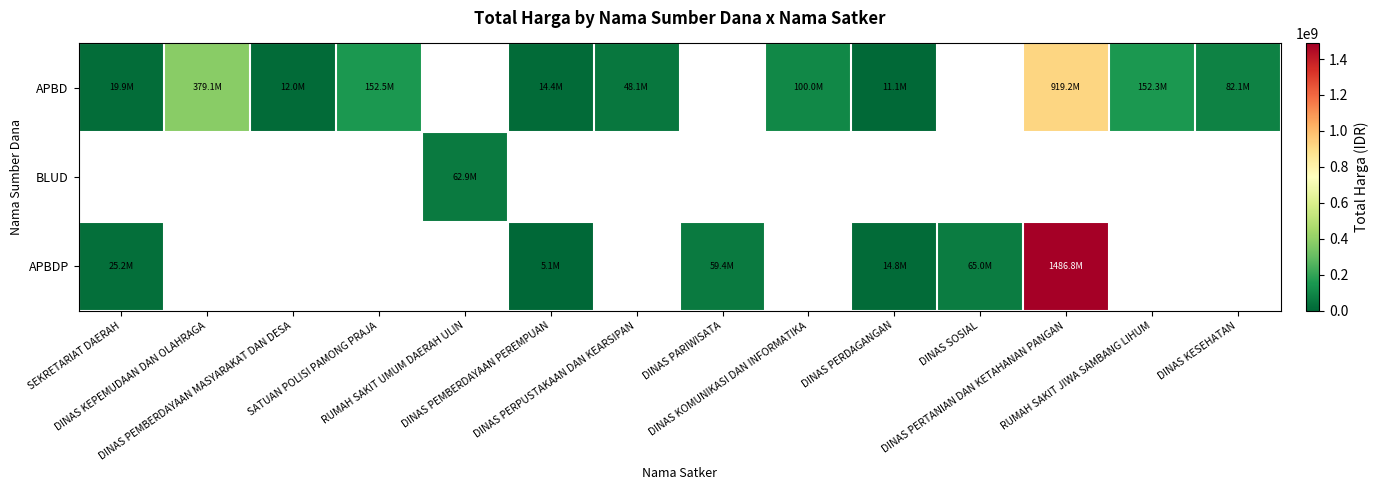

The value of APBD at DINAS PERTANIAN DAN KETAHANAN PANGAN is 1462861553.1. True or false?

False